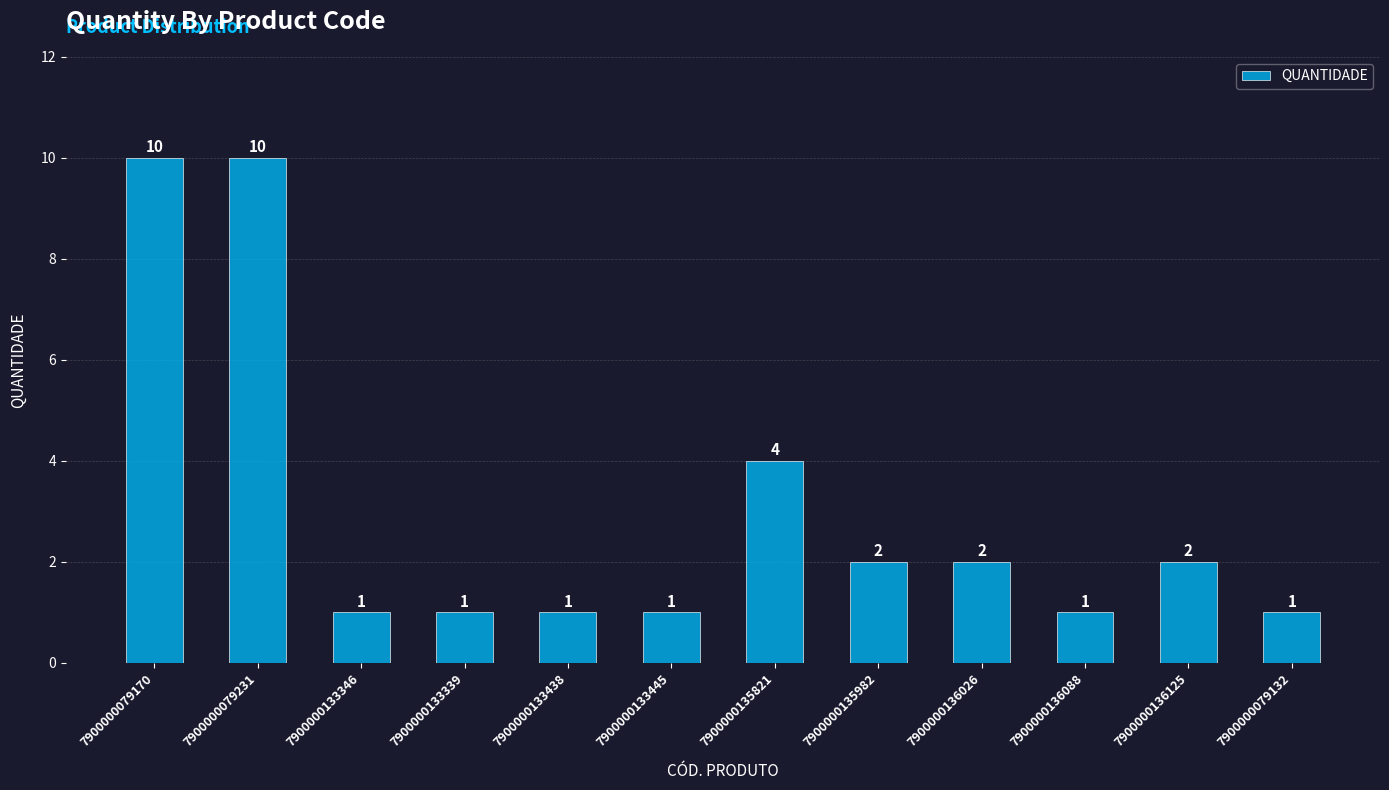

What is the approximate value at 7900000133346?

1